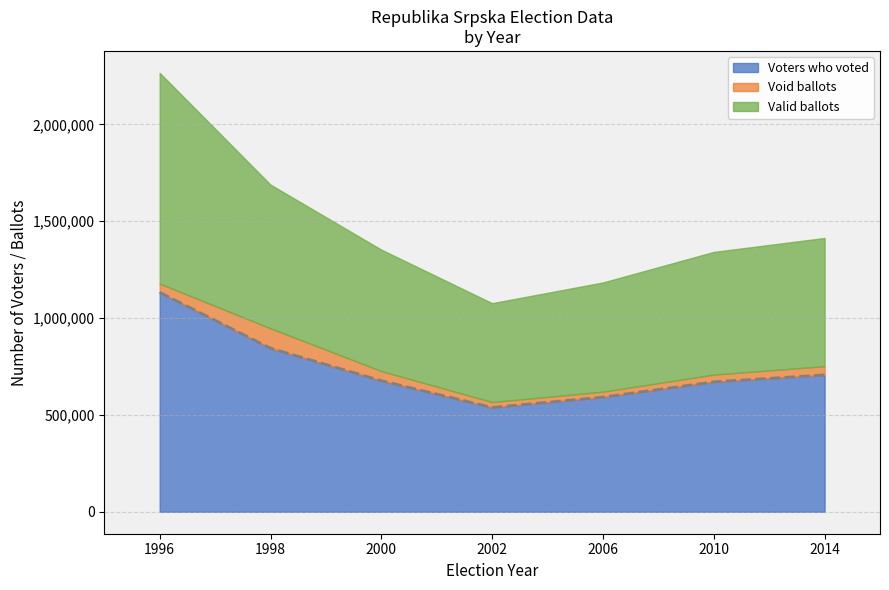

Is it true that Voters who voted equals 538453 at 2002?

True